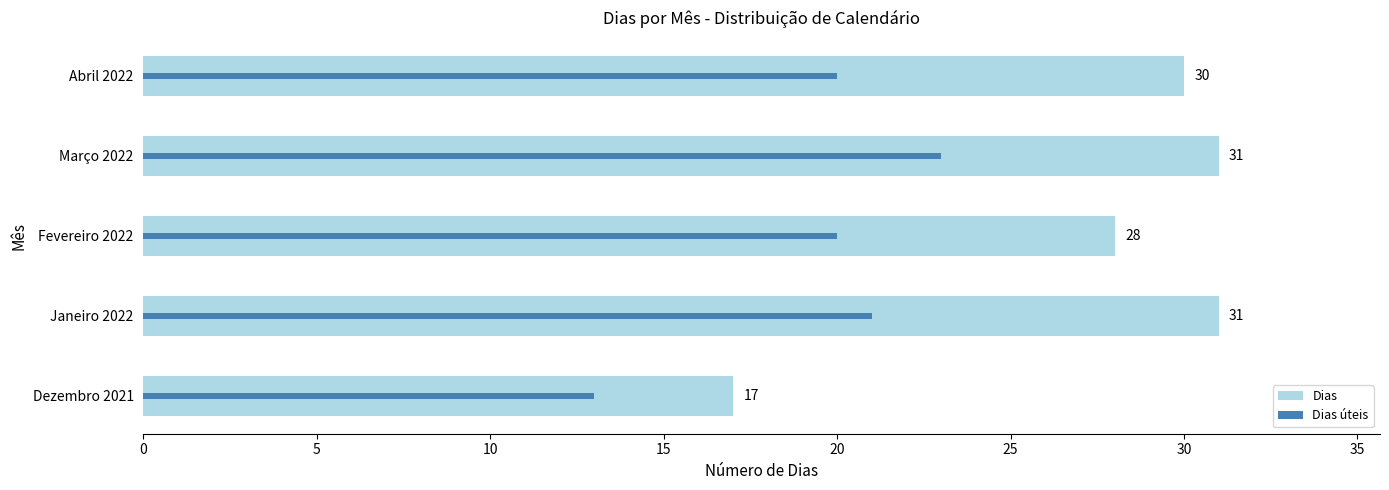

What is the value of the Dias úteis bar at the 2nd from the left?

21